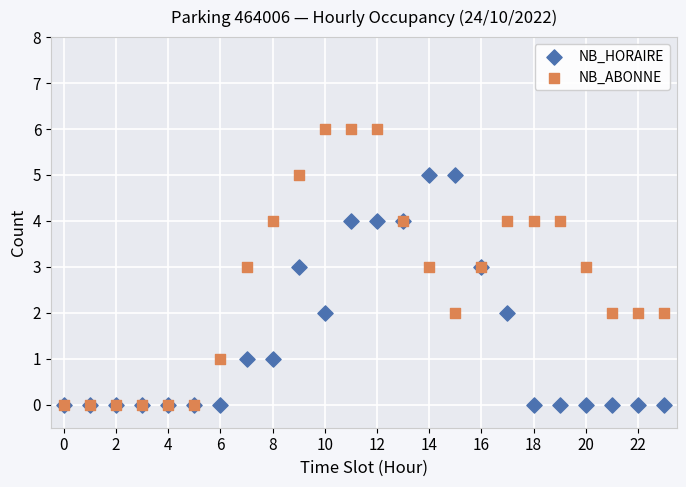

What are all the series names shown in the legend?

NB_HORAIRE, NB_ABONNE